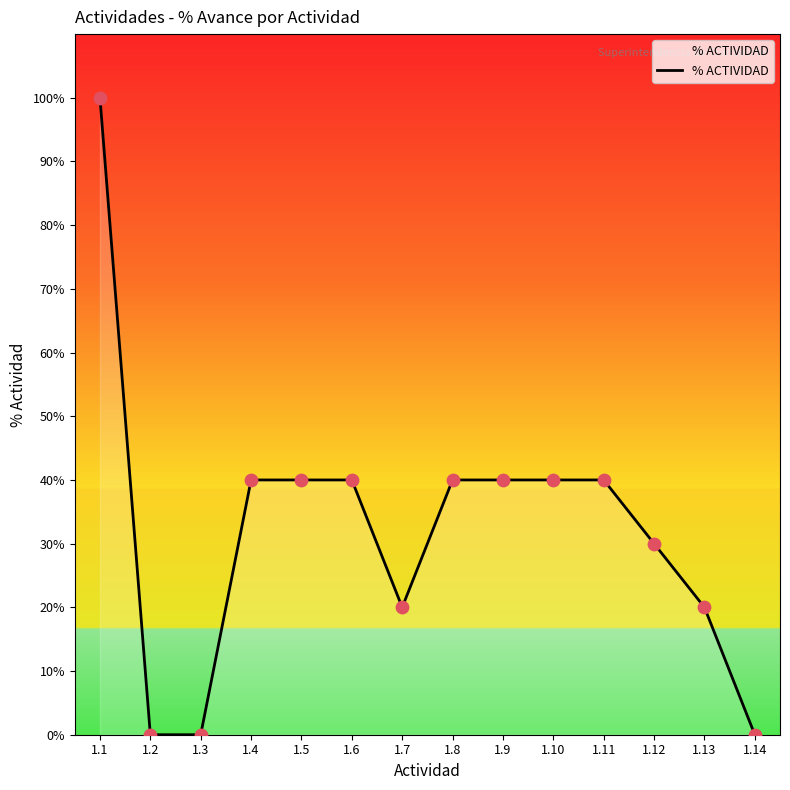

Which has a higher value, 1.1 or 1.5?

1.1